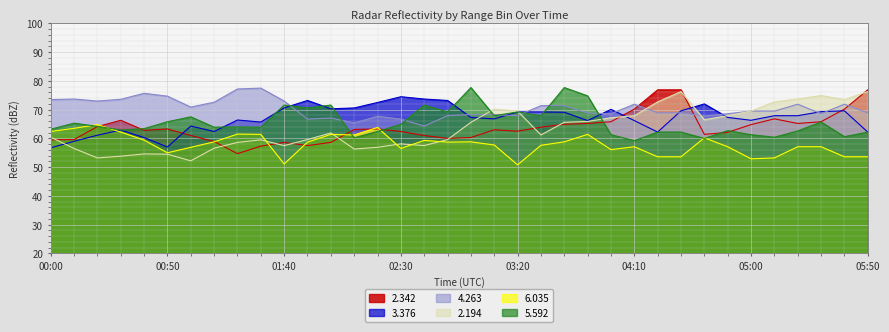

What is the difference between the maximum and second lowest values in the   2.342 series?

19.6